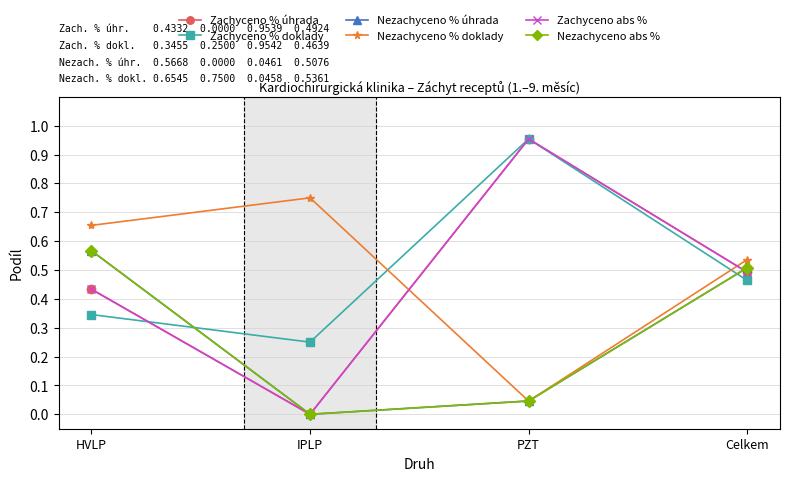

The value of Zachyceno % doklady at HVLP is 0.3. True or false?

True